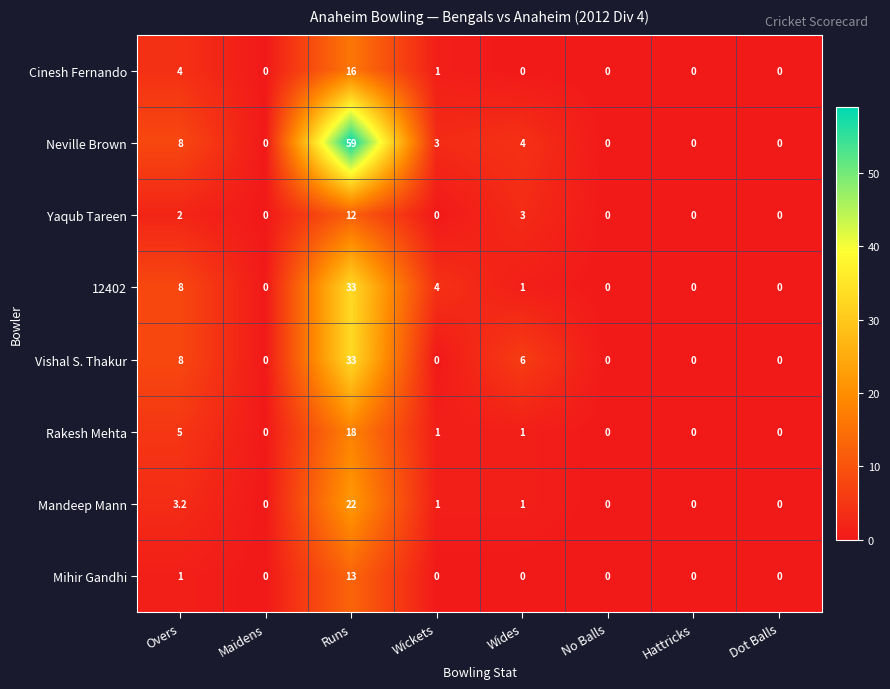

The value of 12402 at Overs is 11.7. True or false?

False